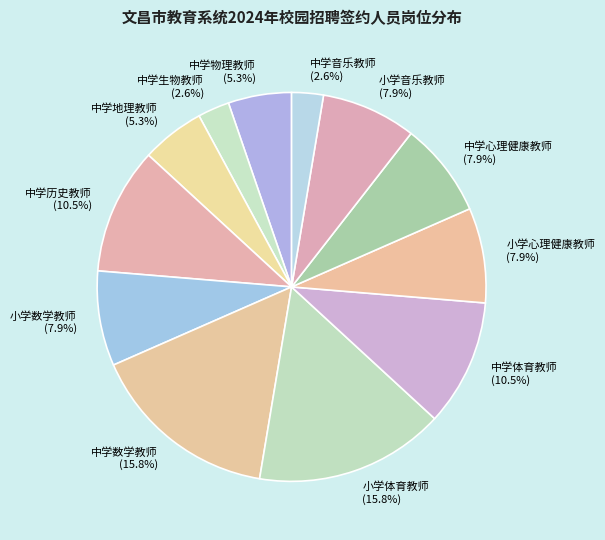

Approximately how many times larger is the value at 小学体育教师 compared to 中学数学教师?

1.0